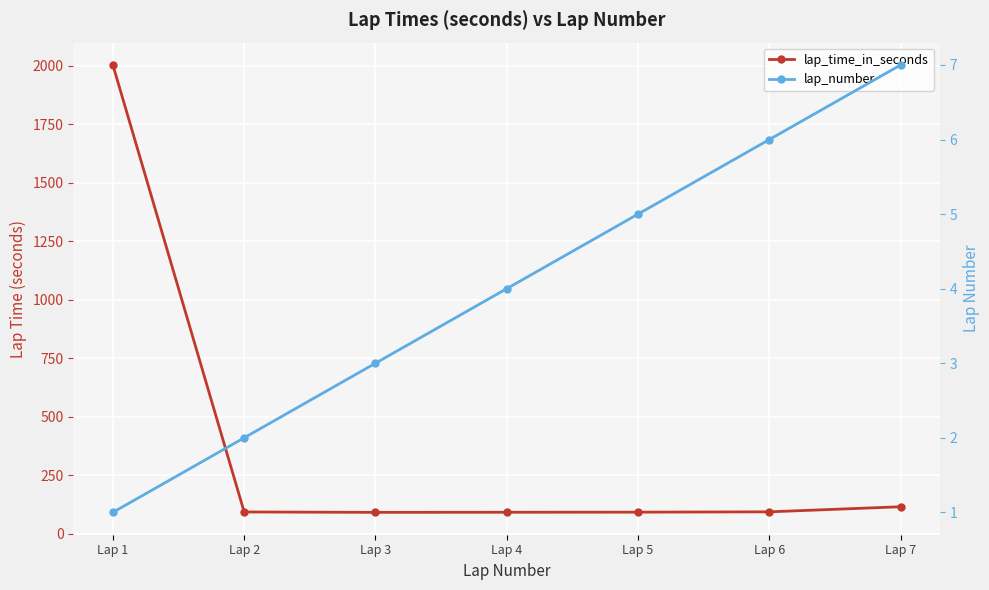

What is the sum of the lap_number values at Lap 7 and Lap 4?

11.0